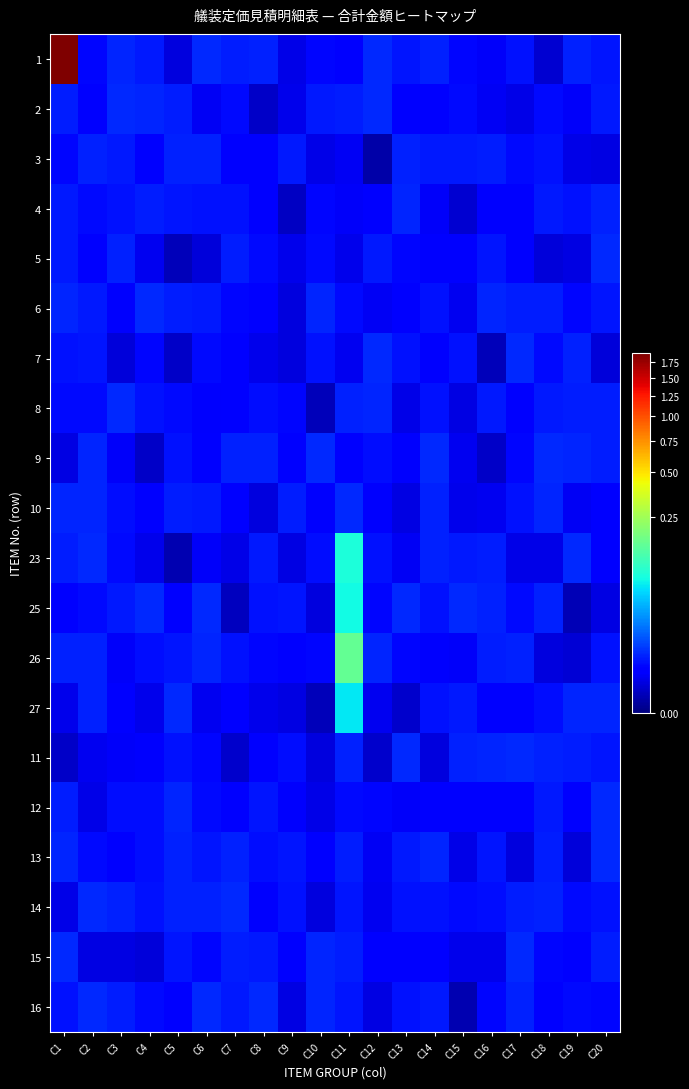

What is the spread (max minus min) of values at C1?

1903652.4